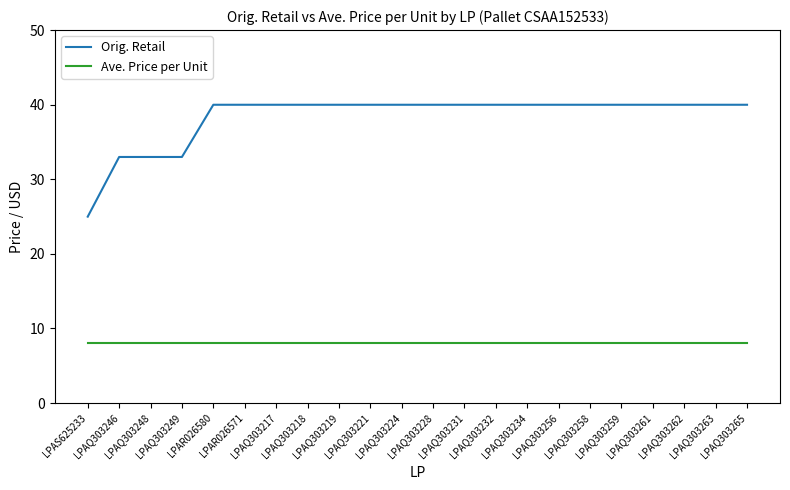

Reading left to right, extract all data points from this chart.

Orig. Retail: 25.0	33.0	33.0	33.0	40.0	40.0	40.0	40.0	40.0	40.0	40.0	40.0	40.0	40.0	40.0	40.0	40.0	40.0	40.0	40.0	40.0	40.0
Ave. Price per Unit: 8.0	8.0	8.0	8.0	8.0	8.0	8.0	8.0	8.0	8.0	8.0	8.0	8.0	8.0	8.0	8.0	8.0	8.0	8.0	8.0	8.0	8.0